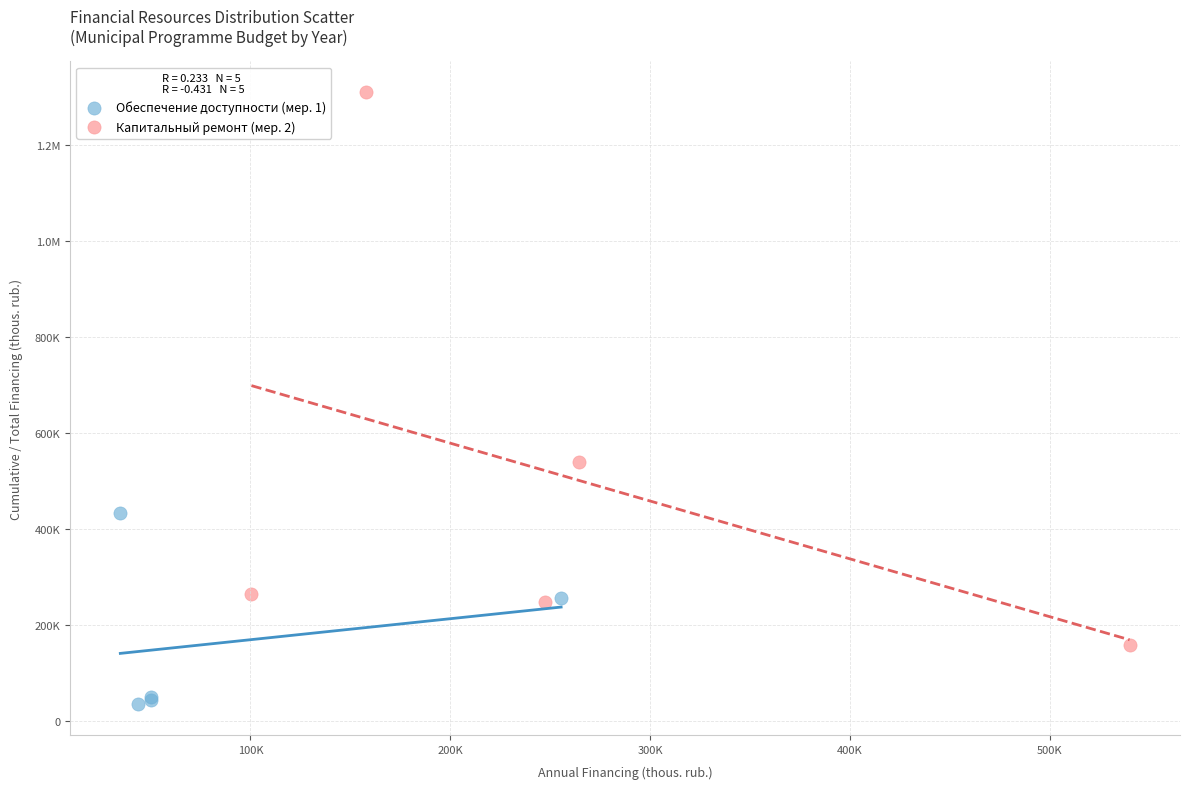

What are all the series names shown in the legend?

Обеспечение доступности (мер. 1), Капитальный ремонт (мер. 2)